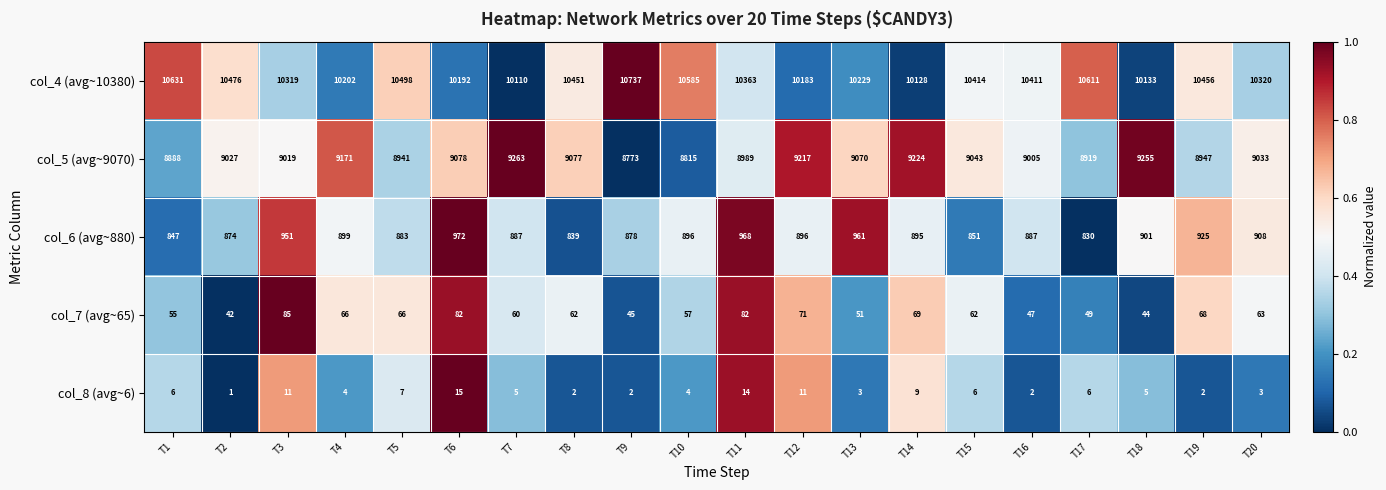

Rank the categories by col_5 (avg~9070) value from lowest to highest.

T9, T10, T1, T17, T5, T19, T11, T16, T3, T2, T20, T15, T13, T8, T6, T4, T12, T14, T18, T7